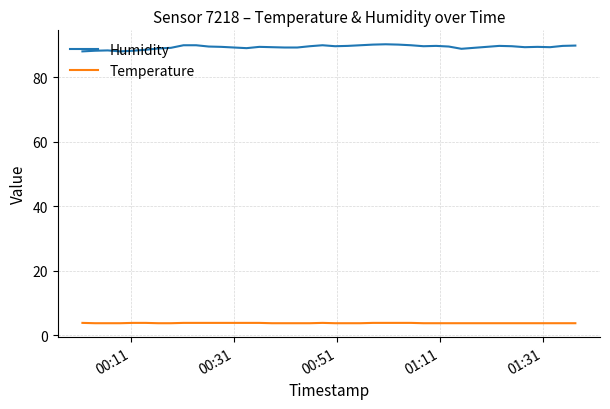

True or false: Humidity and Temperature cross at least once.

False